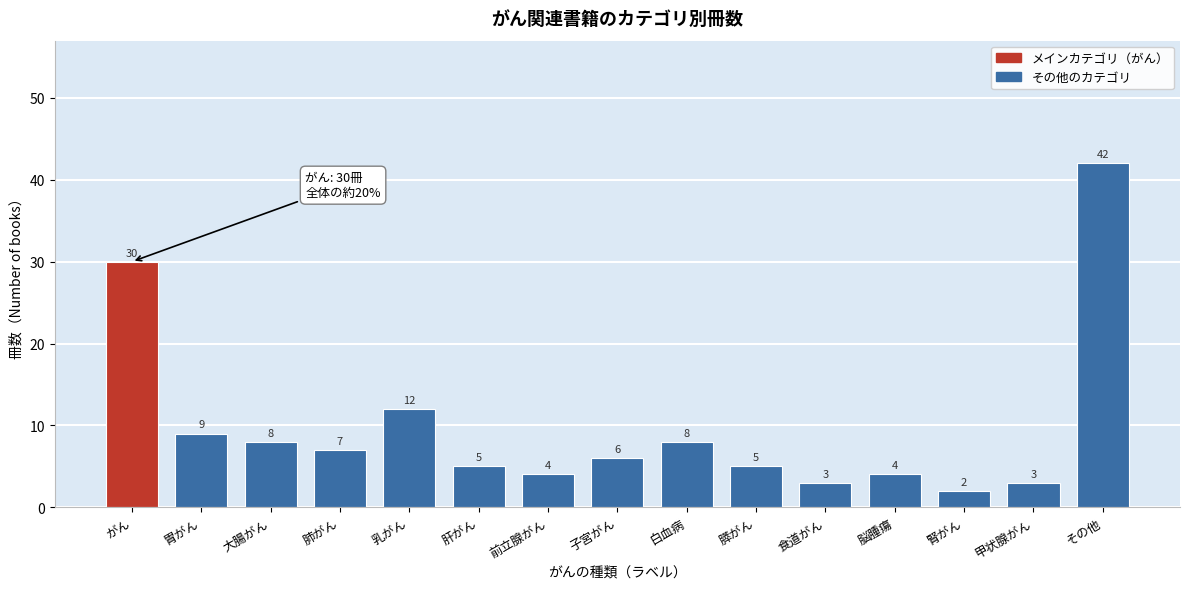

Reading left to right, list all the values displayed in this chart.

がん=30	胃がん=9	大腸がん=8	肺がん=7	乳がん=12	肝がん=5	前立腺がん=4	子宮がん=6	白血病=8	膵がん=5	食道がん=3	脳腫瘍=4	腎がん=2	甲状腺がん=3	その他=42